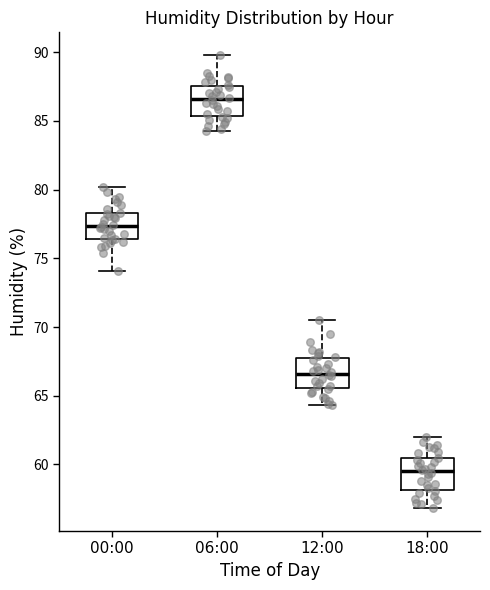

Where is the lower edge of the box for 12:00 on the y-axis? The values are not printed on the chart, so give them approximately, as read against the axis.

65.5